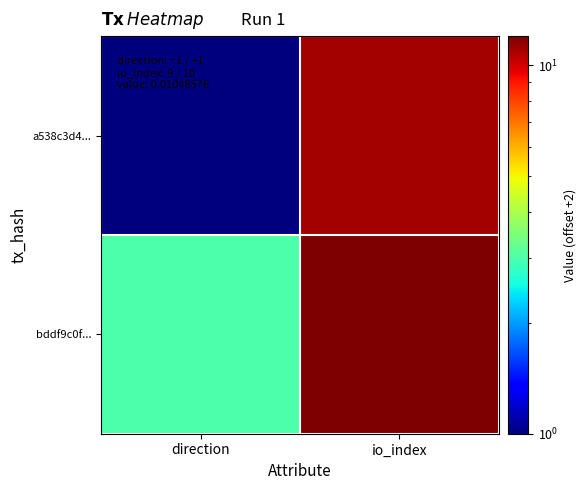

At direction, list the series in order from largest to smallest.

bddf9c0f..., a538c3d4...